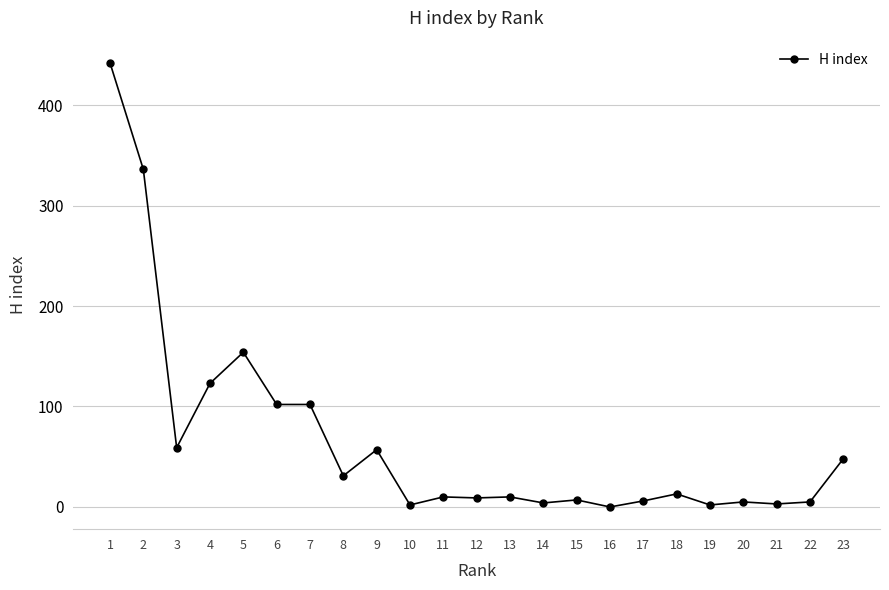

What is the change in value from 7 to 13?

-92